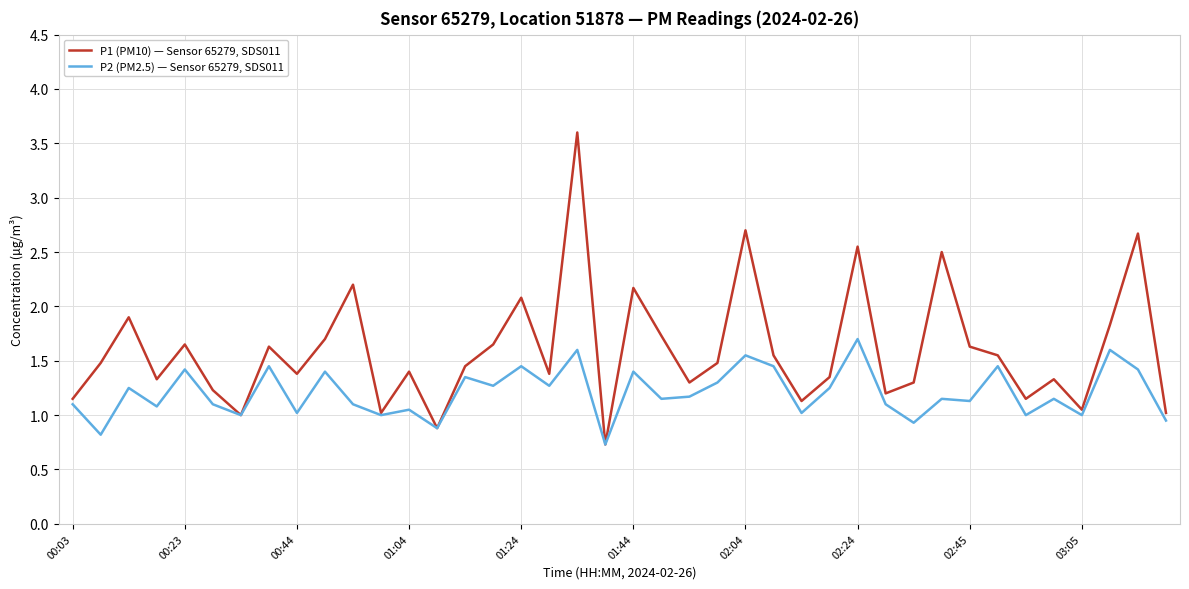

What is the lowest value of the P1 (PM10) — Sensor 65279, SDS011 series?

0.7